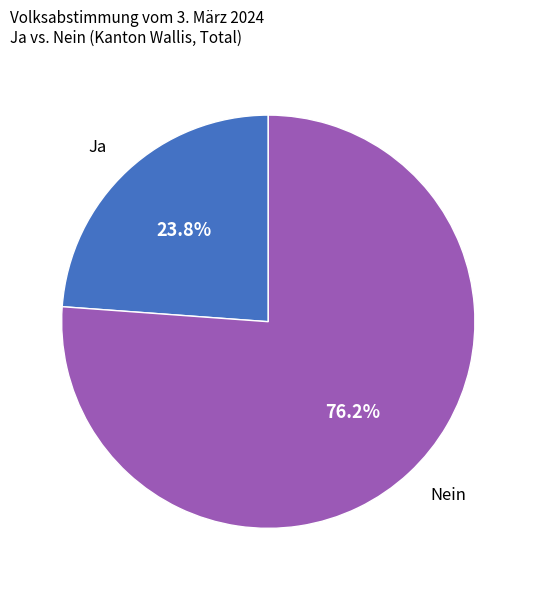

What percentage is NOT represented by Ja?

76.2%